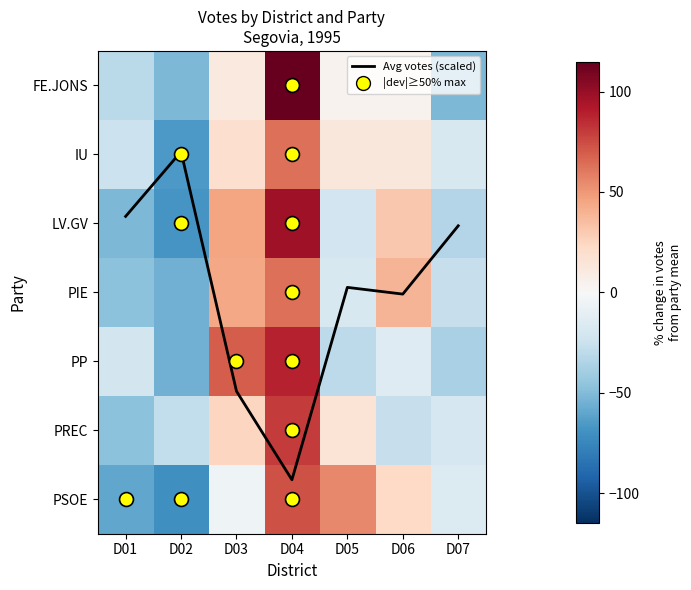

At how many categories does at least one series exceed -40?

7